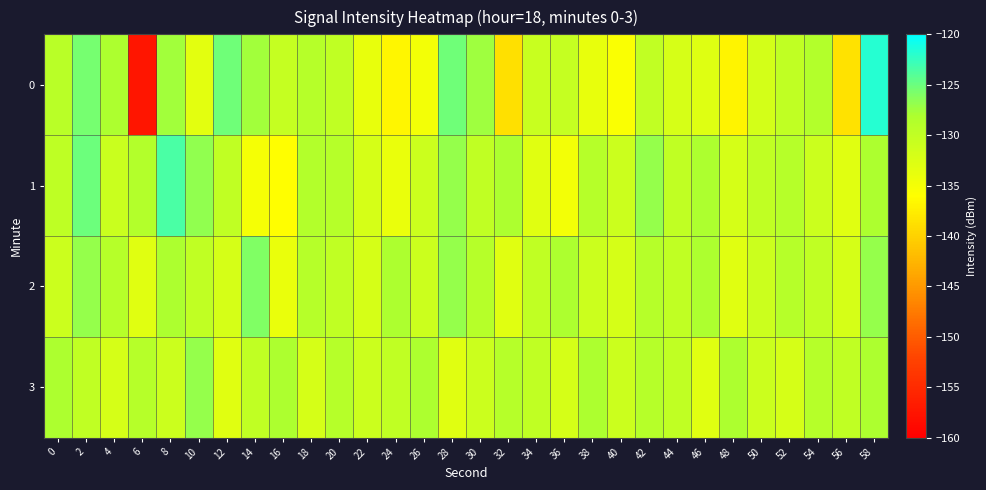

Reading left to right, what are all the values shown in this chart?

0: 0=-129.3	2=-125.5	4=-128.0	6=-157.5	8=-127.6	10=-133.4	12=-125.3	14=-127.5	16=-130.4	18=-129.0	20=-130.0	22=-133.8	24=-136.9	26=-135.0	28=-125.2	30=-127.4	32=-138.7	34=-130.8	36=-130.5	38=-133.9	40=-135.5	42=-130.1	44=-132.1	46=-132.8	48=-137.0	50=-131.8	52=-129.9	54=-128.6	56=-138.6	58=-121.7
1: 0=-129.7	2=-125.0	4=-130.9	6=-128.6	8=-123.5	10=-126.8	12=-129.9	14=-135.1	16=-136.0	18=-128.7	20=-129.0	22=-132.0	24=-134.0	26=-131.0	28=-127.0	30=-130.0	32=-128.0	34=-133.0	36=-135.0	38=-129.0	40=-131.0	42=-127.0	44=-130.0	46=-128.0	48=-132.0	50=-130.0	52=-129.0	54=-131.0	56=-133.0	58=-128.0
2: 0=-131.0	2=-127.0	4=-129.0	6=-133.0	8=-128.0	10=-130.0	12=-132.0	14=-126.0	16=-134.0	18=-129.0	20=-130.0	22=-132.0	24=-128.0	26=-131.0	28=-127.0	30=-129.0	32=-133.0	34=-130.0	36=-128.0	38=-131.0	40=-132.0	42=-129.0	44=-130.0	46=-128.0	48=-133.0	50=-131.0	52=-129.0	54=-130.0	56=-132.0	58=-127.0
3: 0=-128.0	2=-130.0	4=-132.0	6=-129.0	8=-131.0	10=-127.0	12=-133.0	14=-130.0	16=-128.0	18=-132.0	20=-129.0	22=-131.0	24=-130.0	26=-128.0	28=-133.0	30=-131.0	32=-129.0	34=-130.0	36=-132.0	38=-128.0	40=-131.0	42=-129.0	44=-130.0	46=-133.0	48=-128.0	50=-131.0	52=-132.0	54=-129.0	56=-130.0	58=-128.0